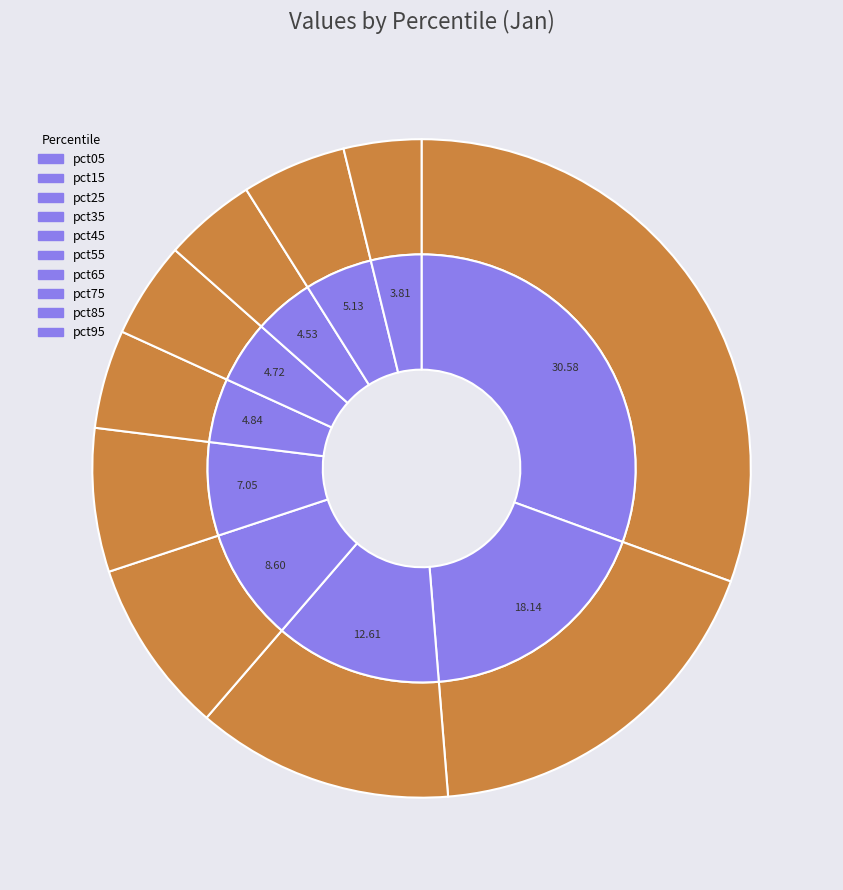

What percentage is the pct65 slice, to the nearest percent?

5%